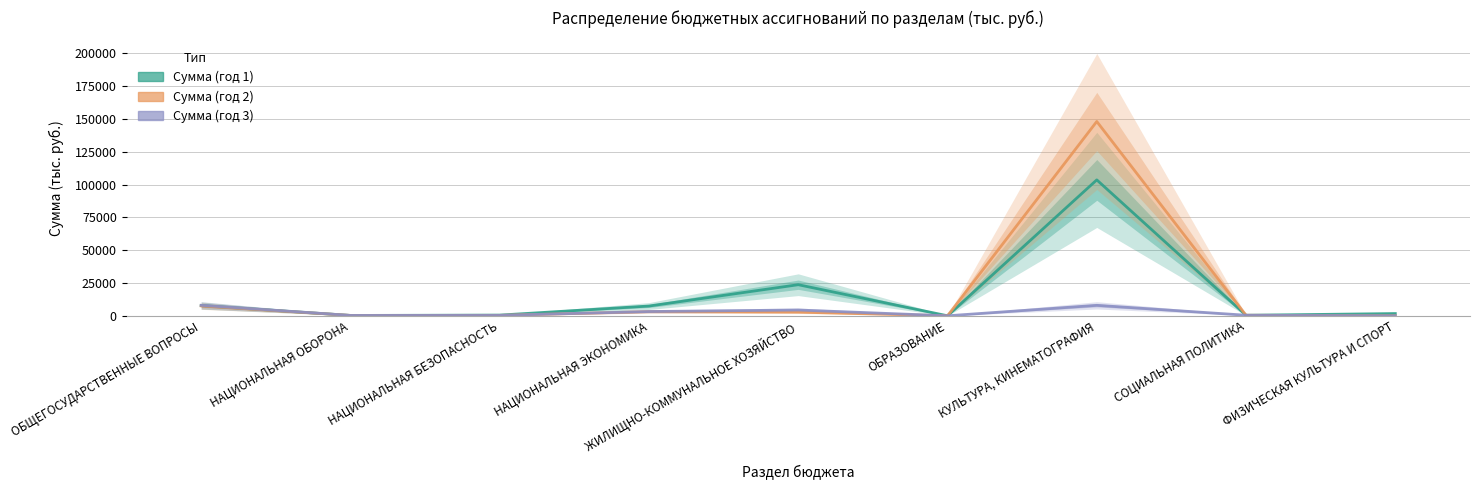

What is the difference between the highest and lowest values at ФИЗИЧЕСКАЯ КУЛЬТУРА И СПОРТ?

1700.0